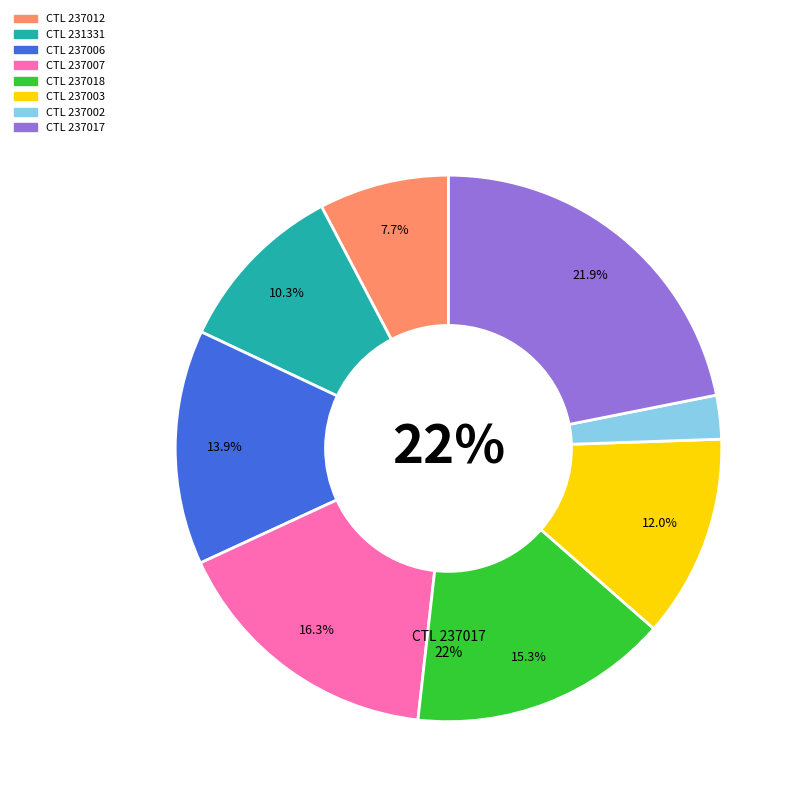

How many segments does this pie chart have?

8